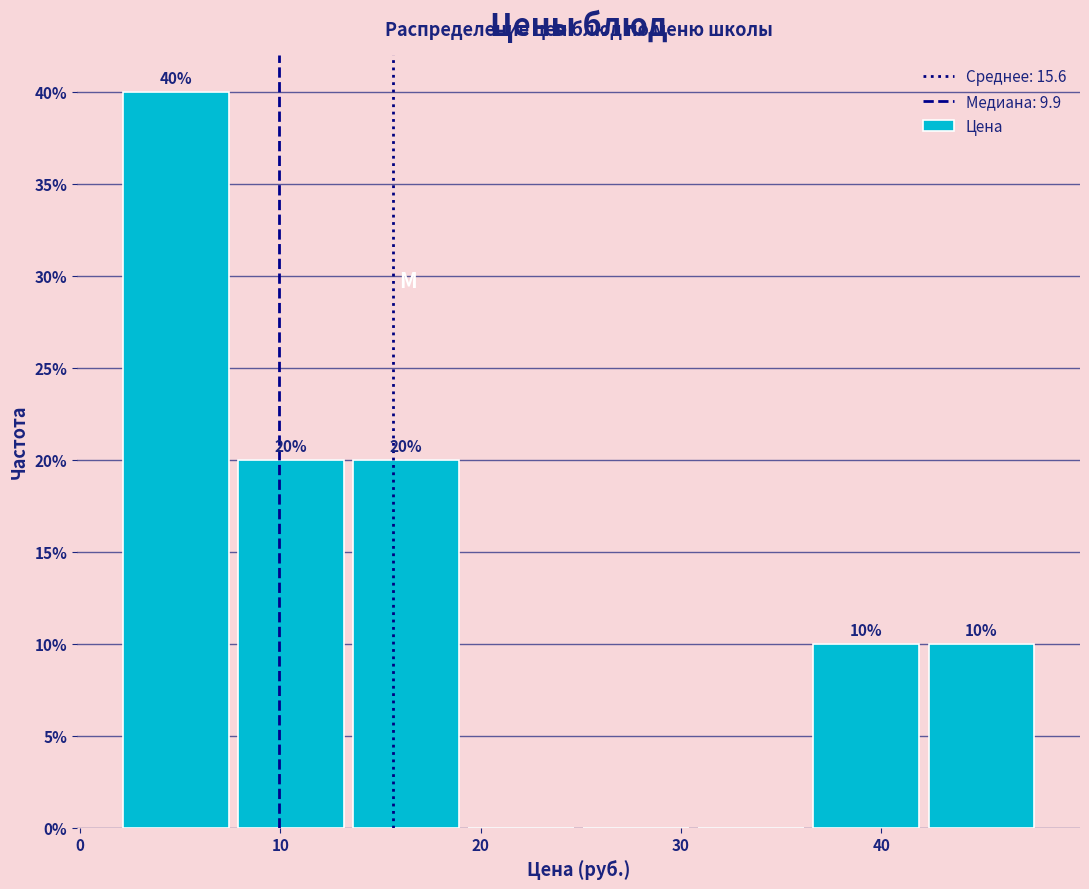

Which range on the x-axis has the tallest bar?

2 to 8